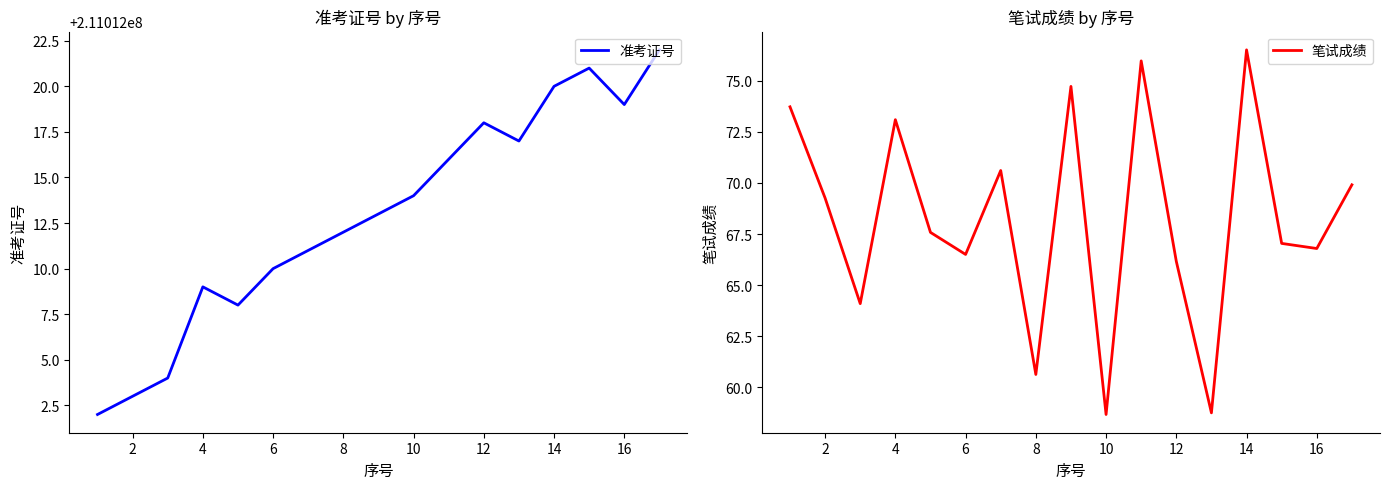

Is it true that 笔试成绩 equals 95.4 at 6?

False